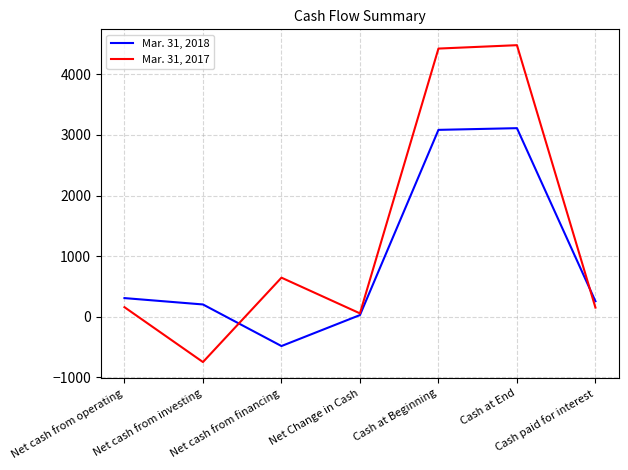

Rank the series by their average value, from highest to lowest.

Mar. 31, 2017, Mar. 31, 2018